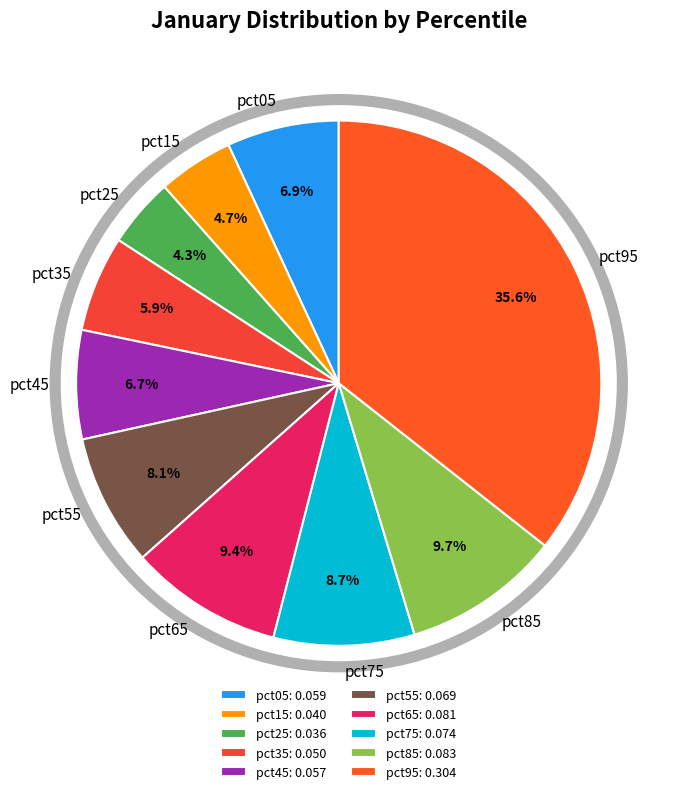

How many slices are in this pie chart?

10